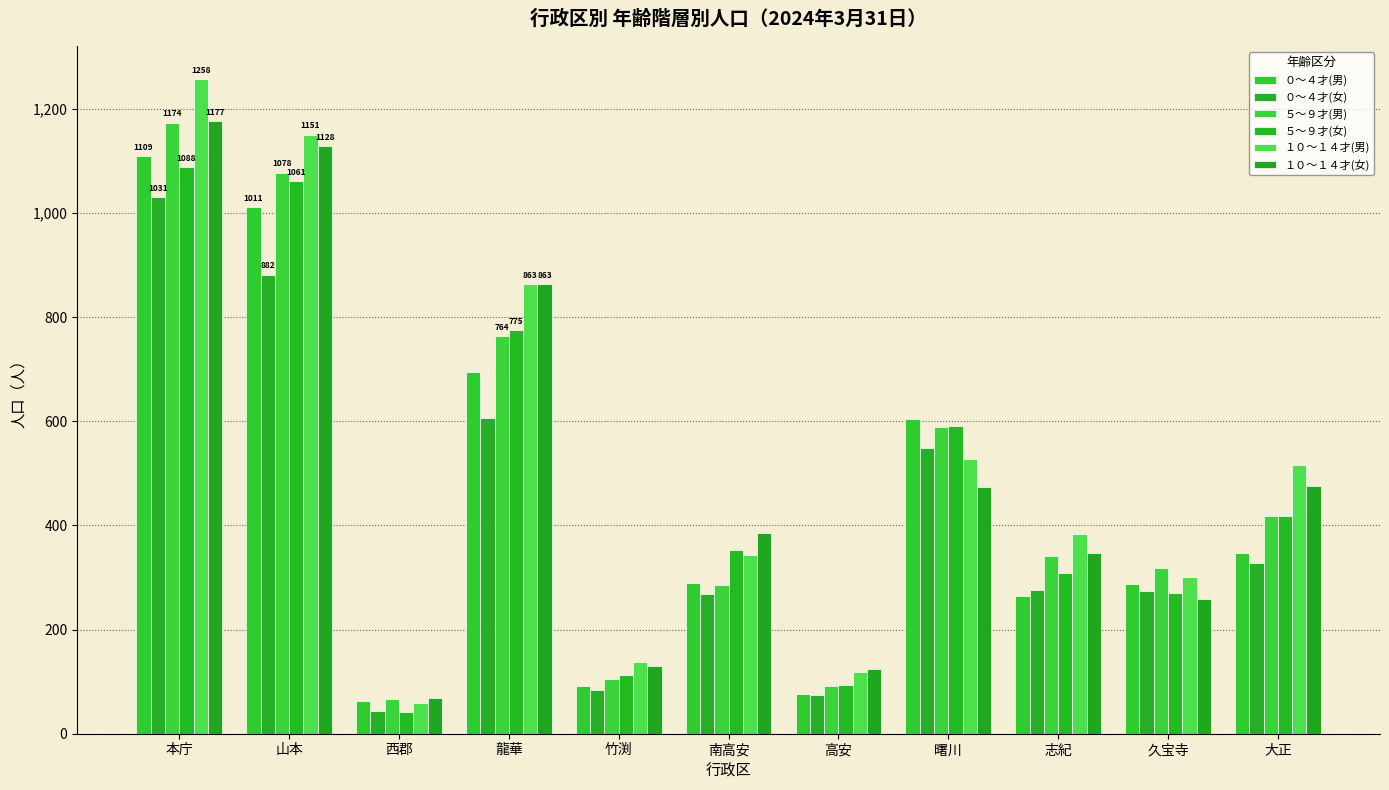

What position from the left is 龍華?

4